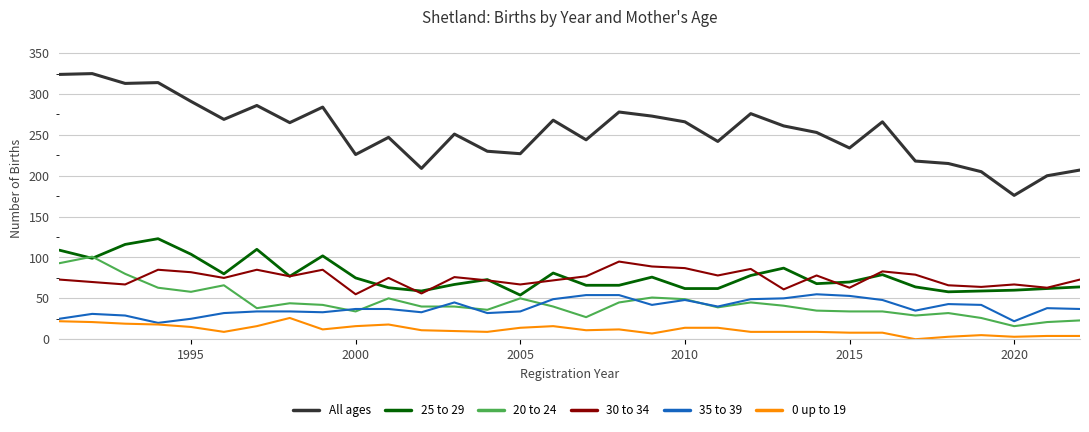

Which series has the largest total across all categories?

All ages